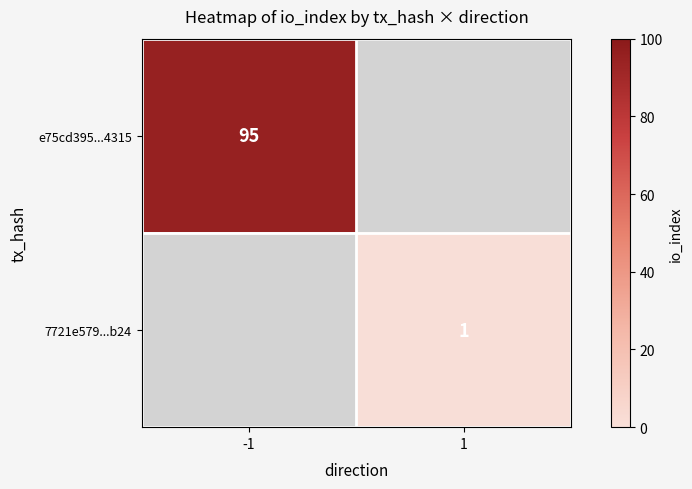

Is the value of 7721e579...b24 at 1 greater than the value of e75cd395...4315 at -1?

No